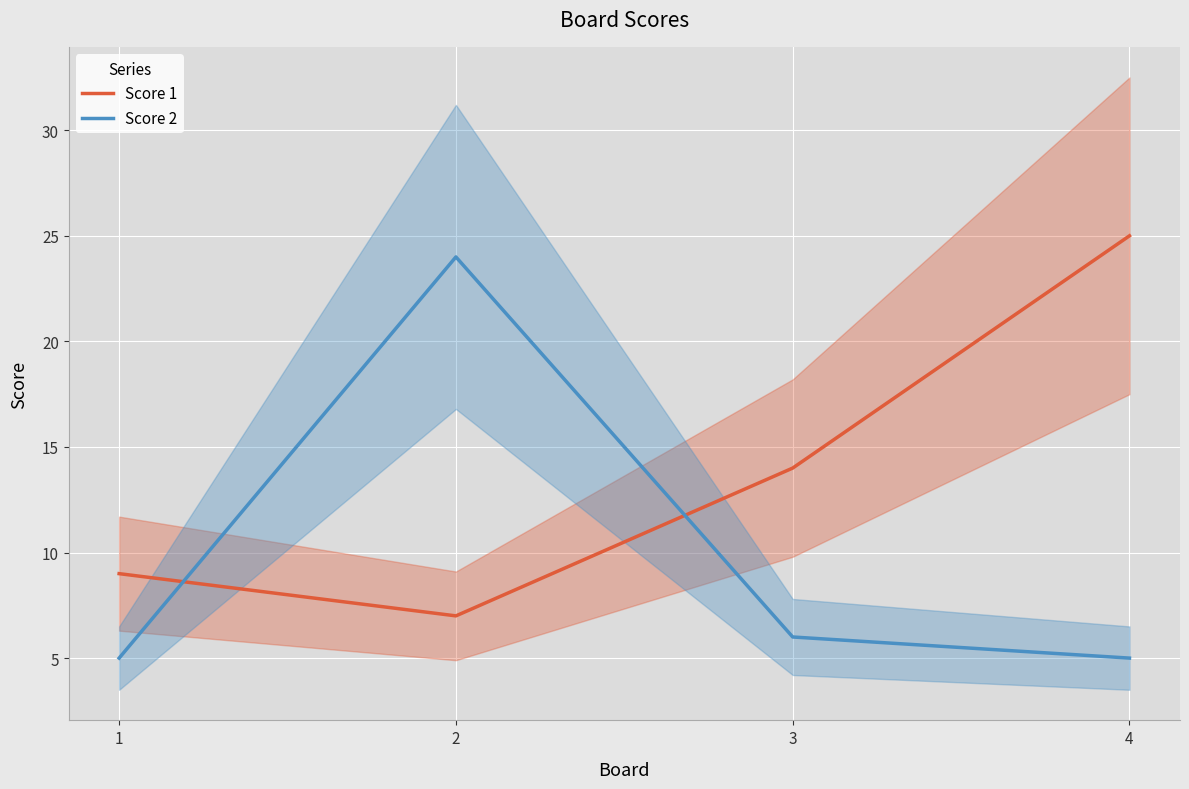

What are all the series names shown in the legend?

Score 1, Score 2